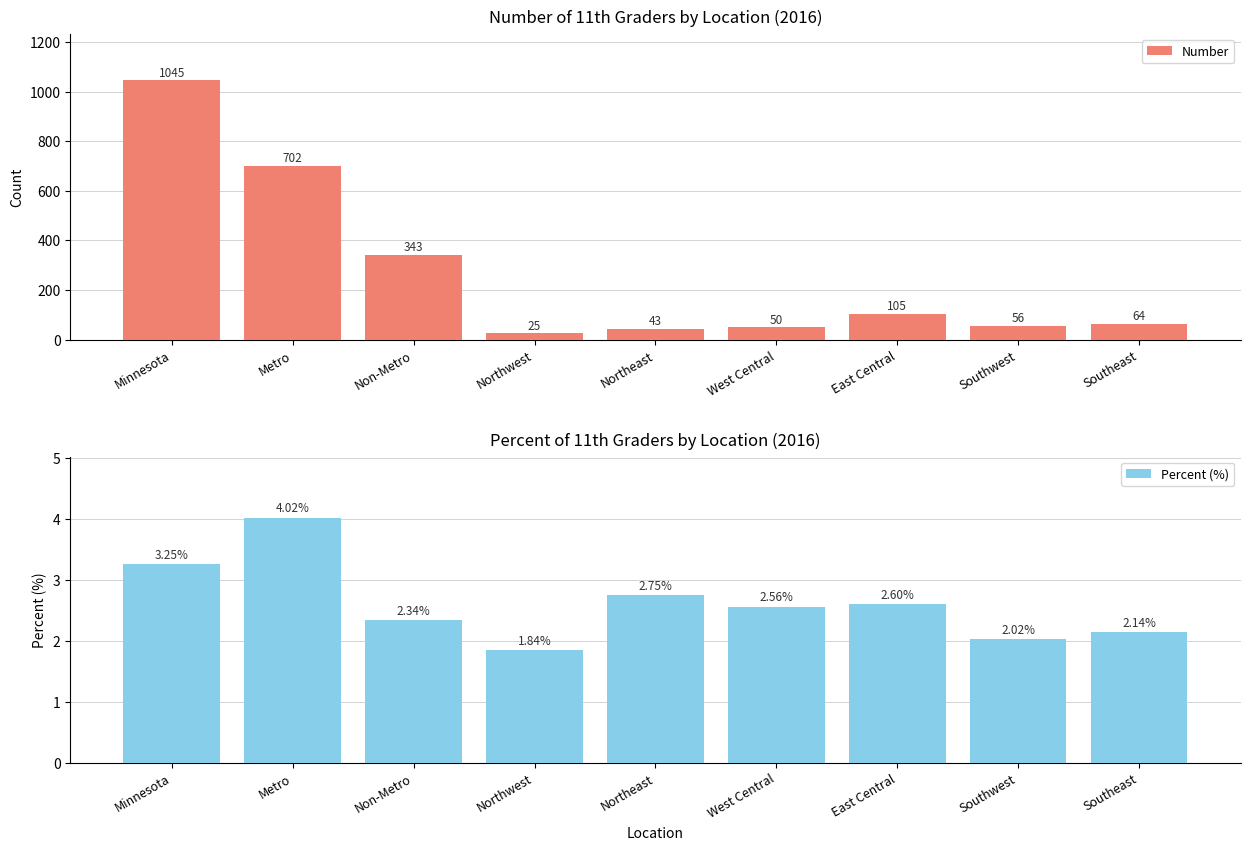

What is the value of the Number bar at the 2nd from the left?

702